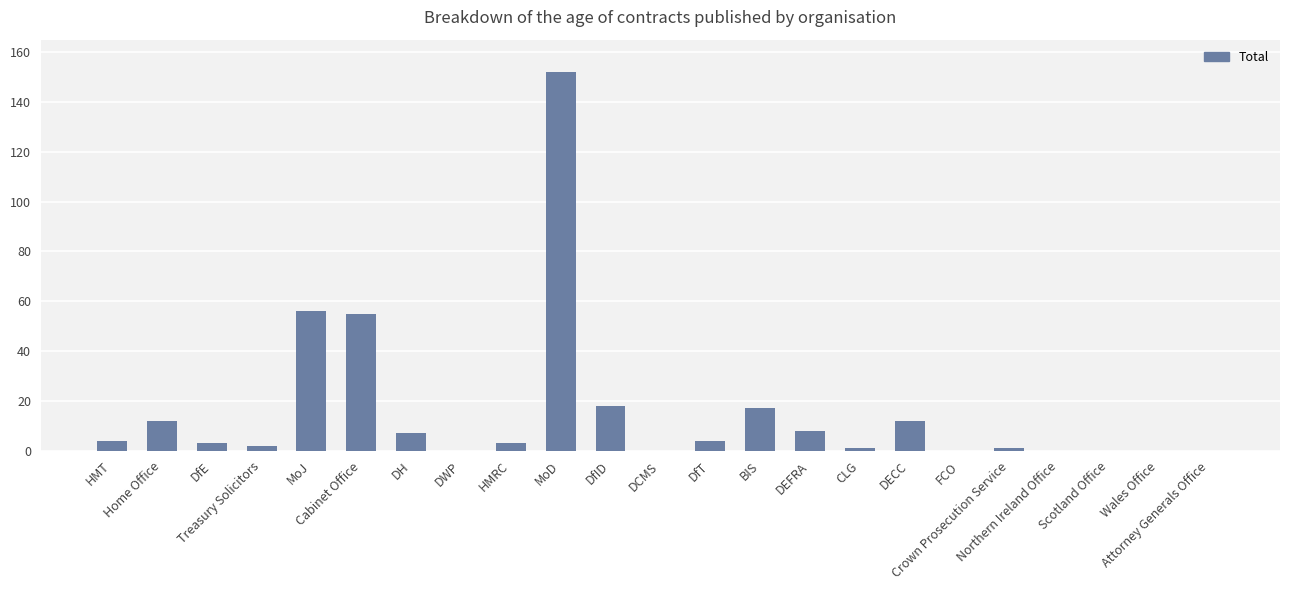

What is the greatest value displayed?

152